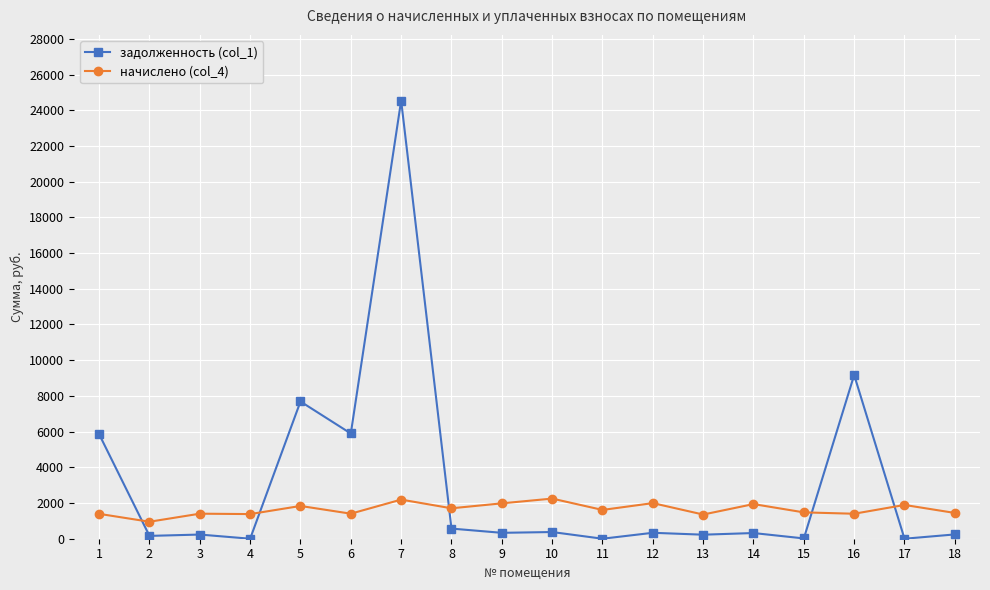

The value of задолженность (col_1) at 6 is 5893.5. True or false?

True